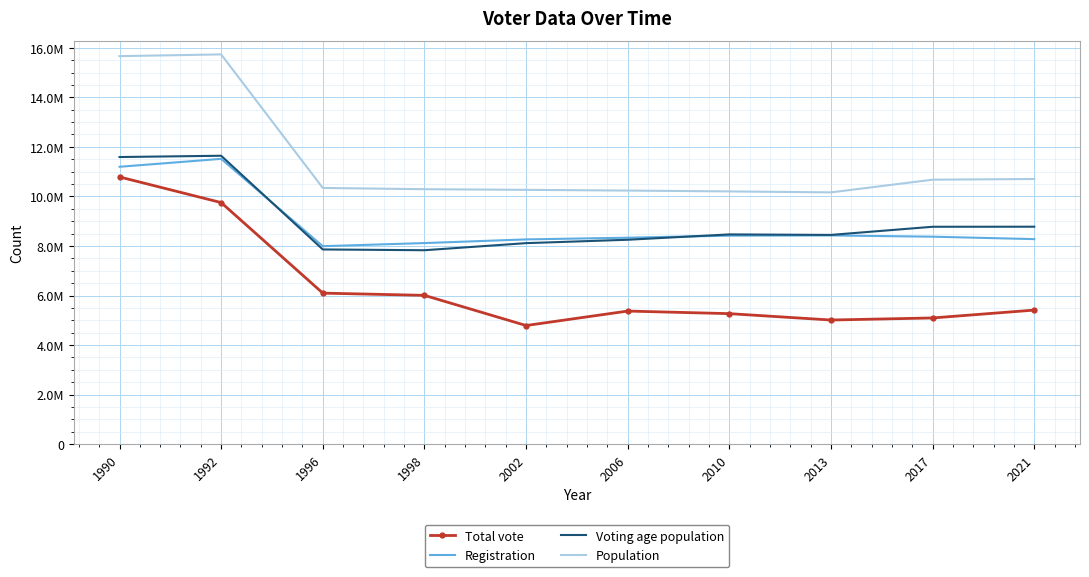

What are all the series names shown in the legend?

Total vote, Registration, Voting age population, Population